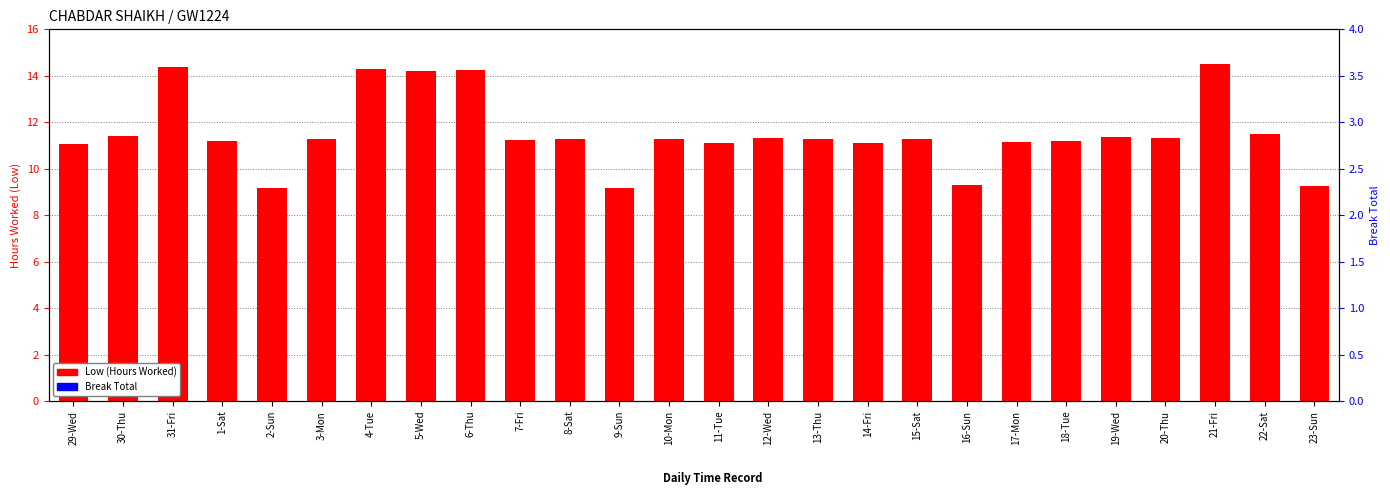

How many bars are there in each group?

2